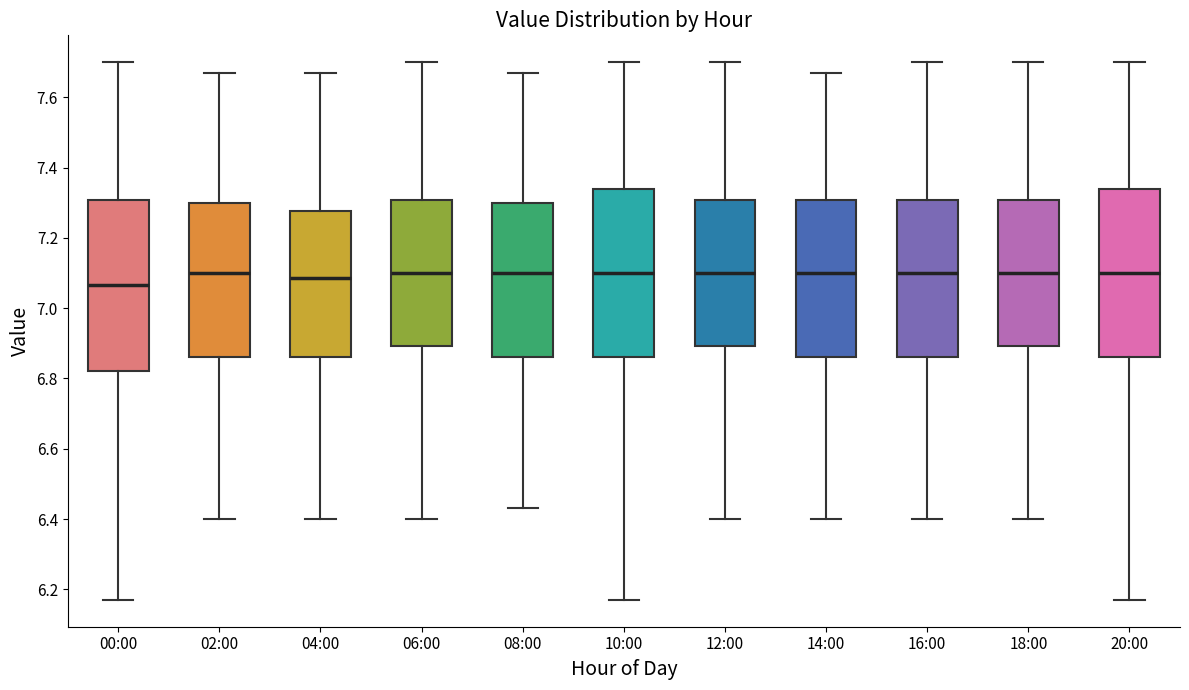

Reading left to right, read every box against the y-axis: the position of its median line, the range the box covers, and the ends of its whiskers. The values are not printed on the chart, so give them approximately, as read against the axis.

00:00: median 7.06, box 6.82 to 7.30, whiskers 6.18 to 7.70
02:00: median 7.10, box 6.86 to 7.30, whiskers 6.40 to 7.68
04:00: median 7.08, box 6.86 to 7.28, whiskers 6.40 to 7.68
06:00: median 7.10, box 6.90 to 7.30, whiskers 6.40 to 7.70
08:00: median 7.10, box 6.86 to 7.30, whiskers 6.44 to 7.68
10:00: median 7.10, box 6.86 to 7.34, whiskers 6.18 to 7.70
12:00: median 7.10, box 6.90 to 7.30, whiskers 6.40 to 7.70
14:00: median 7.10, box 6.86 to 7.30, whiskers 6.40 to 7.68
16:00: median 7.10, box 6.86 to 7.30, whiskers 6.40 to 7.70
18:00: median 7.10, box 6.90 to 7.30, whiskers 6.40 to 7.70
20:00: median 7.10, box 6.86 to 7.34, whiskers 6.18 to 7.70